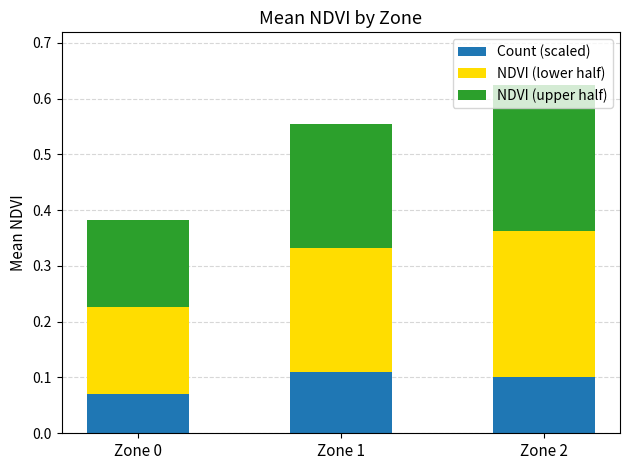

How many categories are shown in the chart?

3